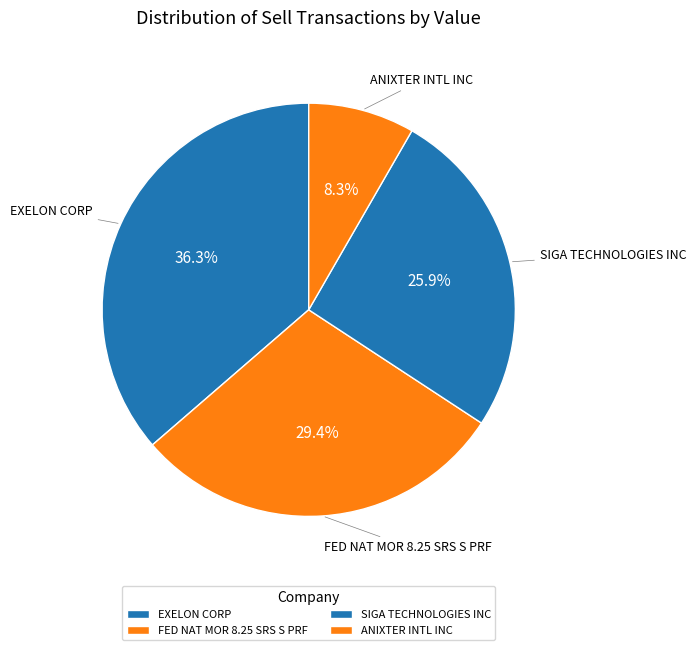

How many slices are in this pie chart?

4